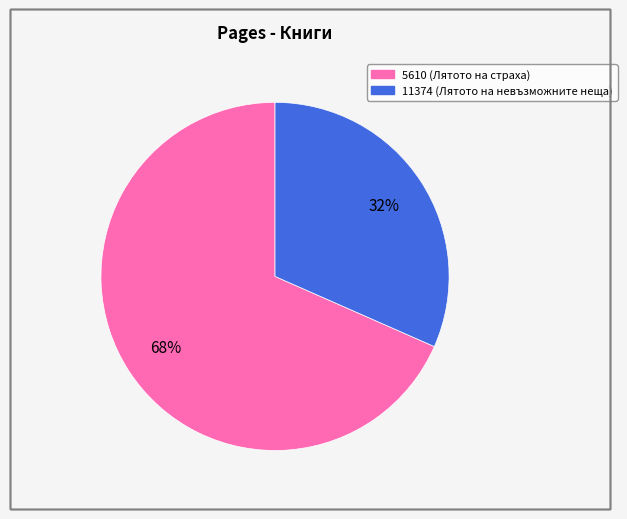

Which category has the biggest portion of the pie?

5610